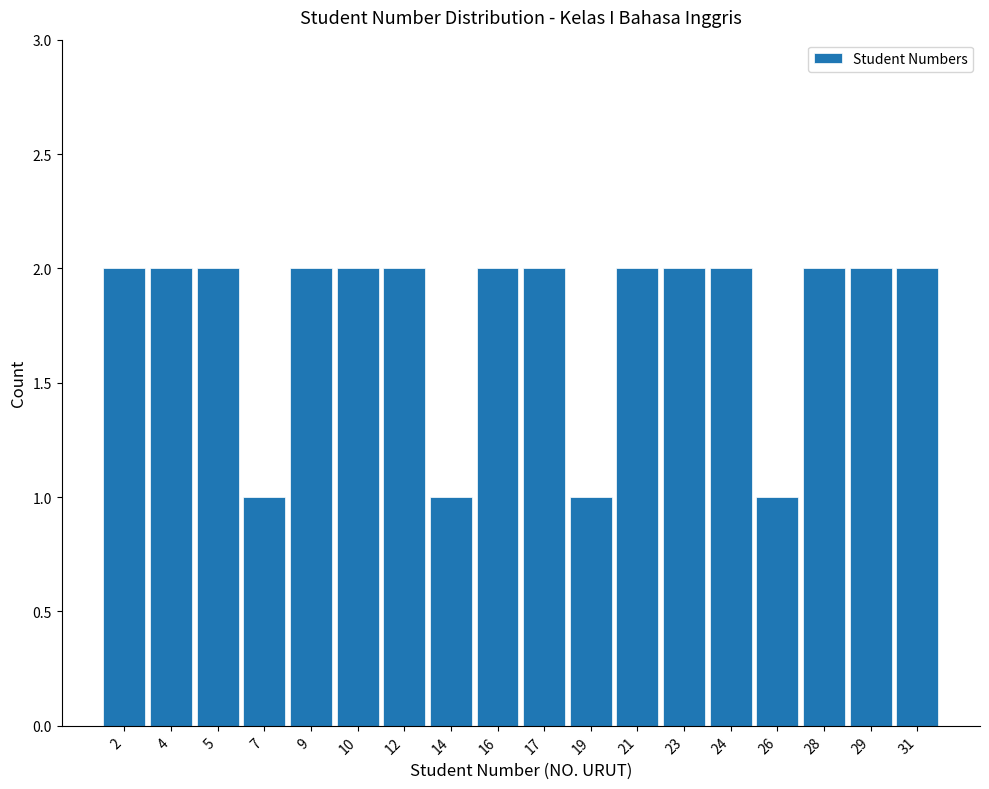

Reading left to right, list all the values displayed in this chart.

2	2	2	1	2	2	2	1	2	2	1	2	2	2	1	2	2	2